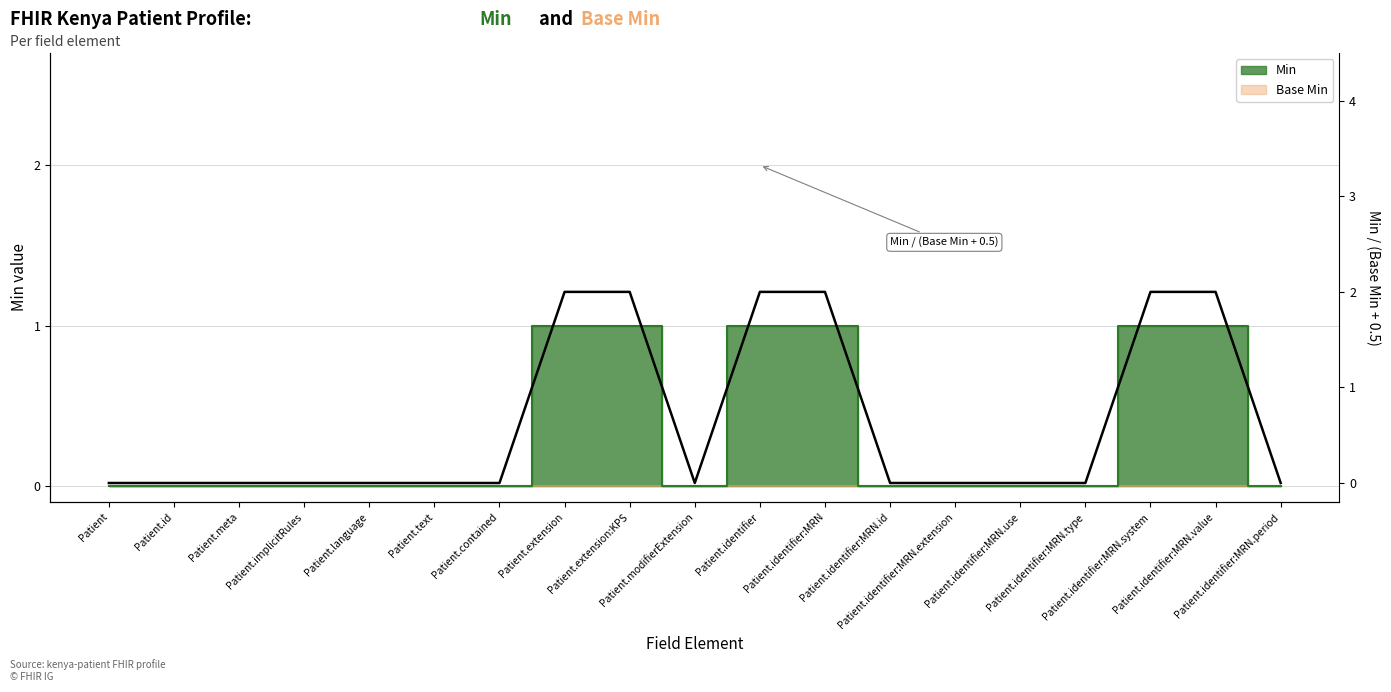

What is the change in value from Patient.identifier to Patient.identifier:MRN.type?

-2